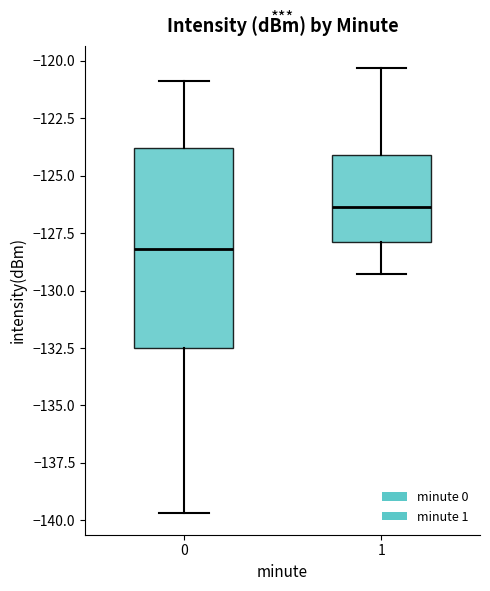

Reading left to right, transcribe this box plot: for each box, give where its median line is, the range the box spans, and where its two whiskers end, as read against the y-axis. The values are not printed on the chart, so give them approximately, as read against the axis.

0: median -128.0, box -132.5 to -124.0, whiskers -139.5 to -121.0
1: median -126.5, box -128.0 to -124.0, whiskers -129.5 to -120.5